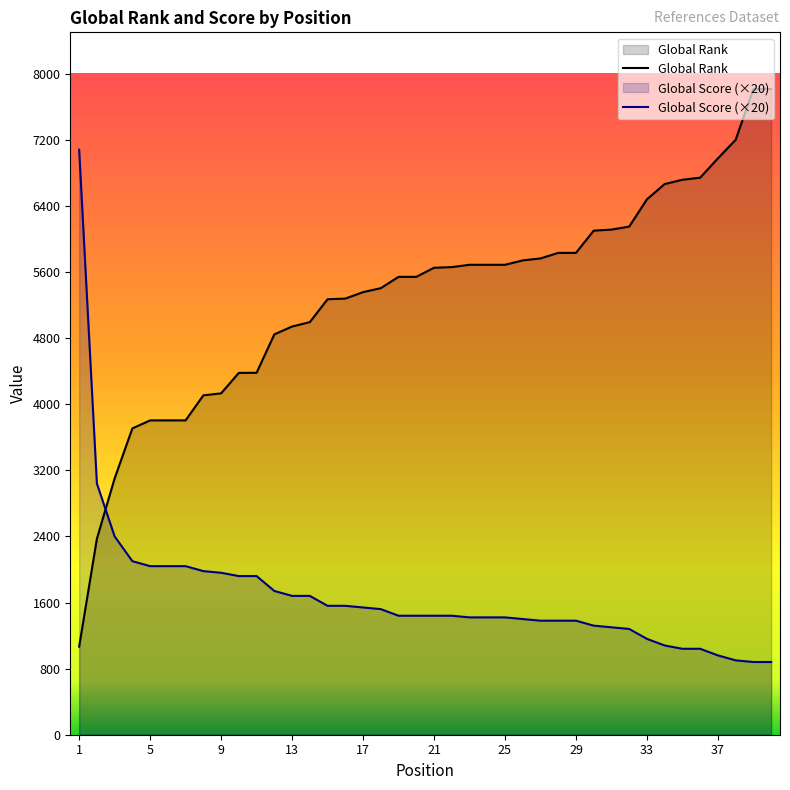

What is the difference between the highest and lowest values at 14?

3313